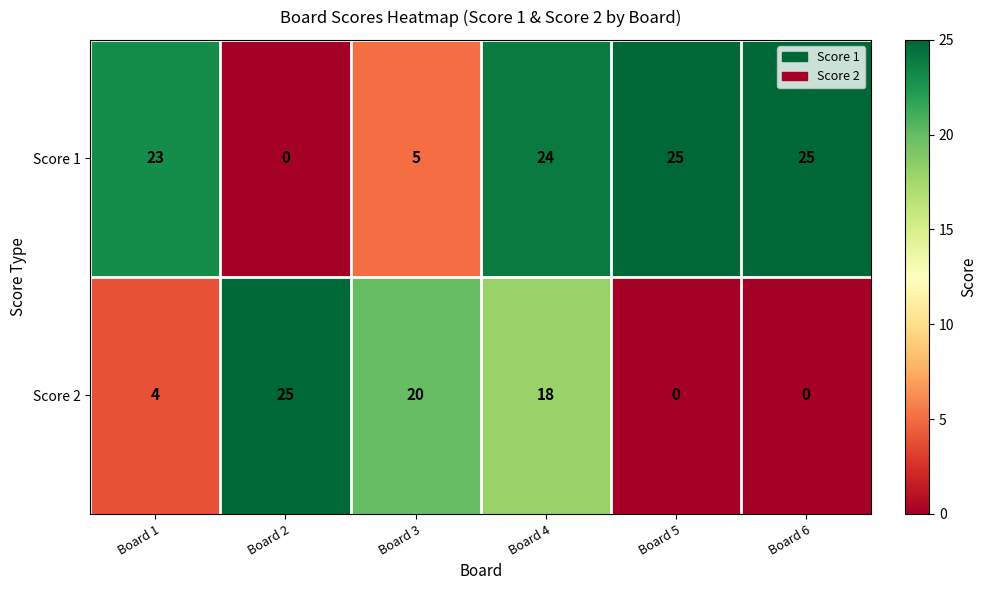

At which label does Score 2 first exceed 18?

Board 2